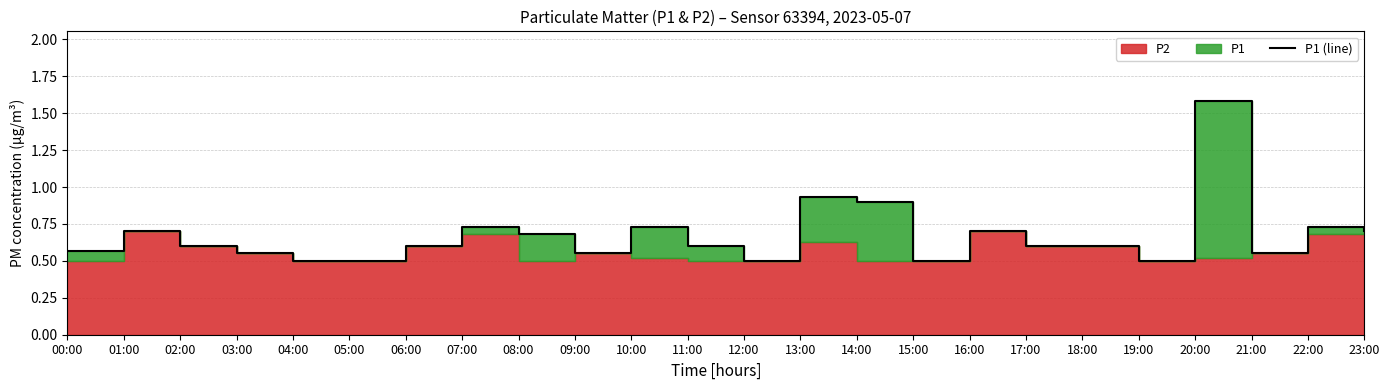

Where is the first local maximum?

01:00